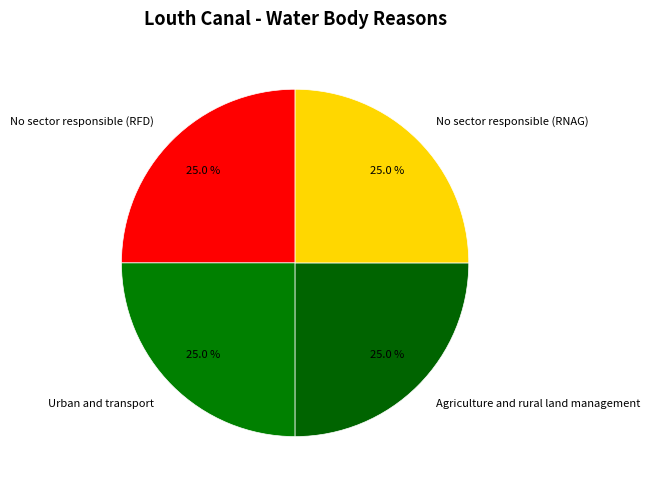

What is the ratio of the value at Agriculture and rural land management to the value at No sector responsible (RFD)?

1.0